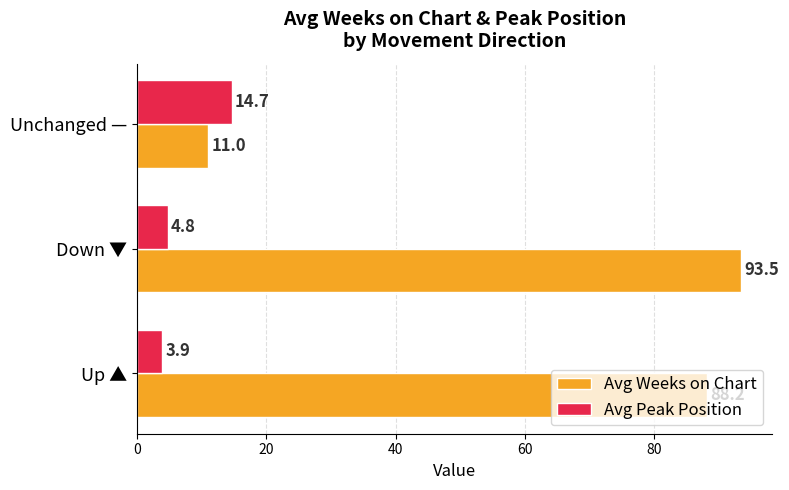

Which series has the largest range (max minus min)?

Avg Weeks on Chart